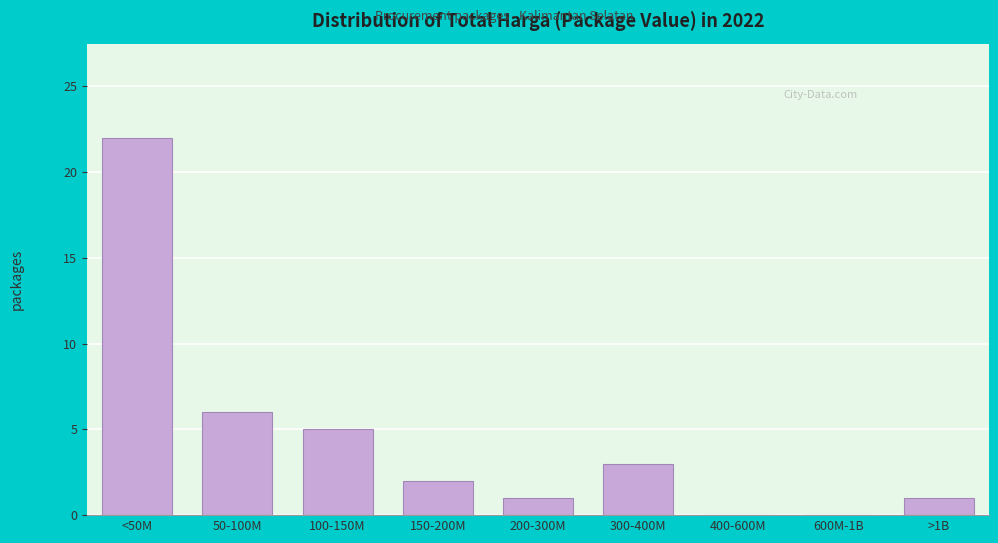

Reading left to right, what are all the values shown in this chart?

<50M=22	50-100M=6	100-150M=5	150-200M=2	200-300M=1	300-400M=3	400-600M=0	600M-1B=0	>1B=1